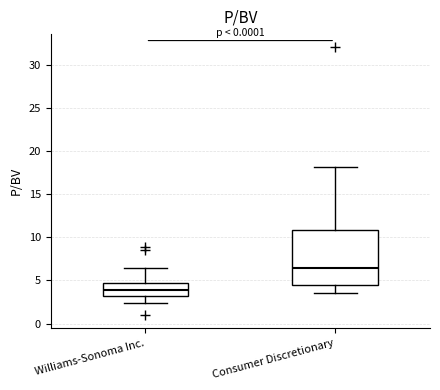

Reading left to right, read every box against the y-axis: the position of its median line, the range the box covers, and the ends of its whiskers. The values are not printed on the chart, so give them approximately, as read against the axis.

Williams-Sonoma Inc.: median 4.0, box 3.0 to 4.5, whiskers 2.5 to 6.5
Consumer Discretionary: median 6.5, box 4.5 to 11.0, whiskers 3.5 to 18.0